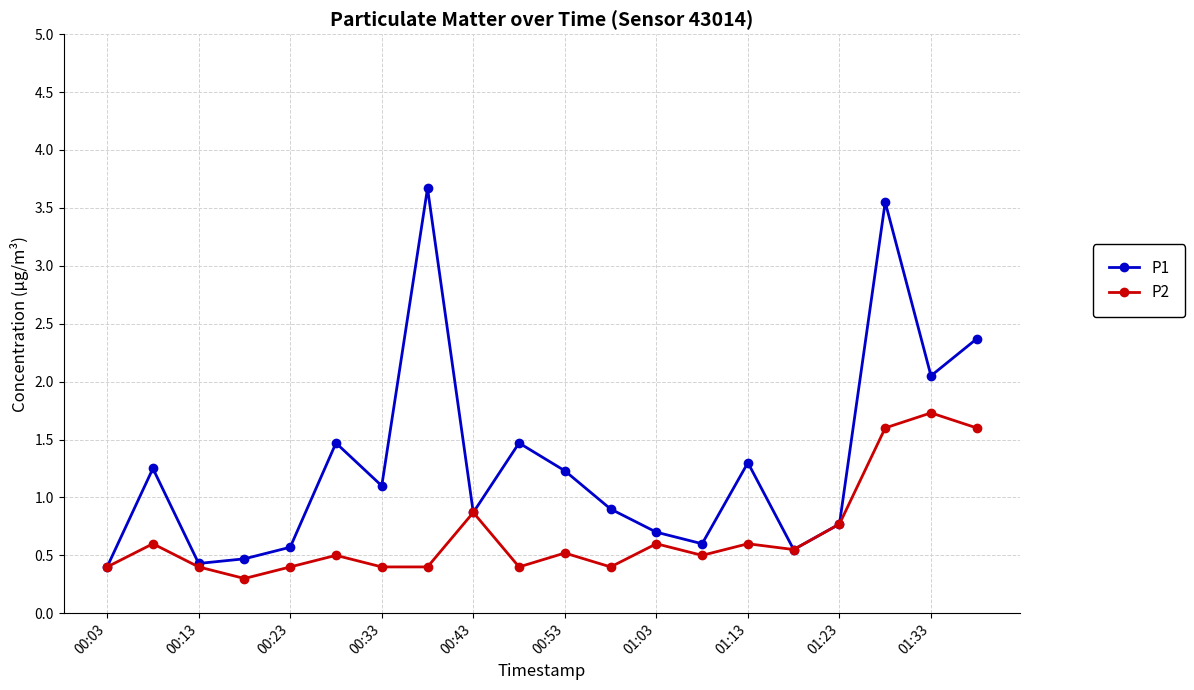

List the series in order of their peak value, lowest first.

P2, P1